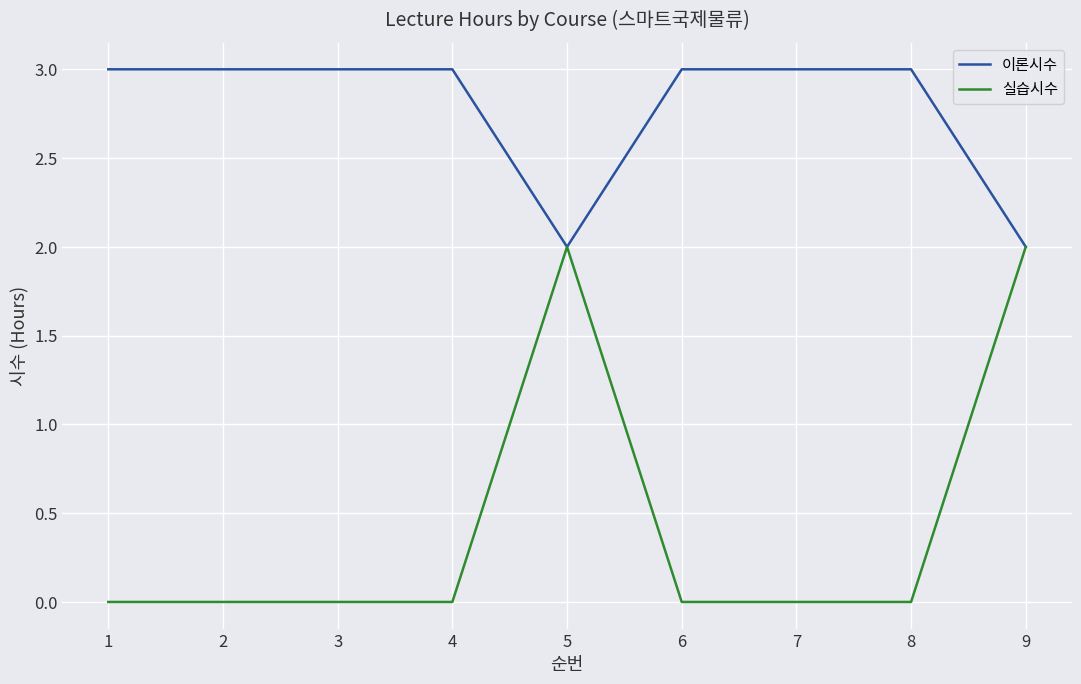

The value of 실습시수 at 1 is 1. True or false?

False